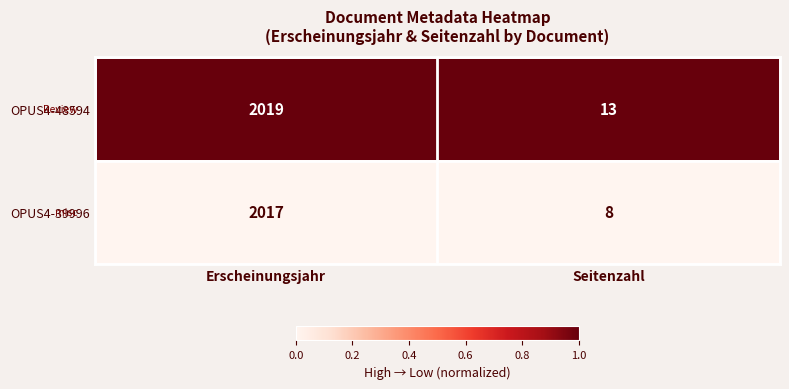

Reading left to right, transcribe all the data shown in this chart.

OPUS4-48594: Erscheinungsjahr=2019	Seitenzahl=13
OPUS4-39996: Erscheinungsjahr=2017	Seitenzahl=8